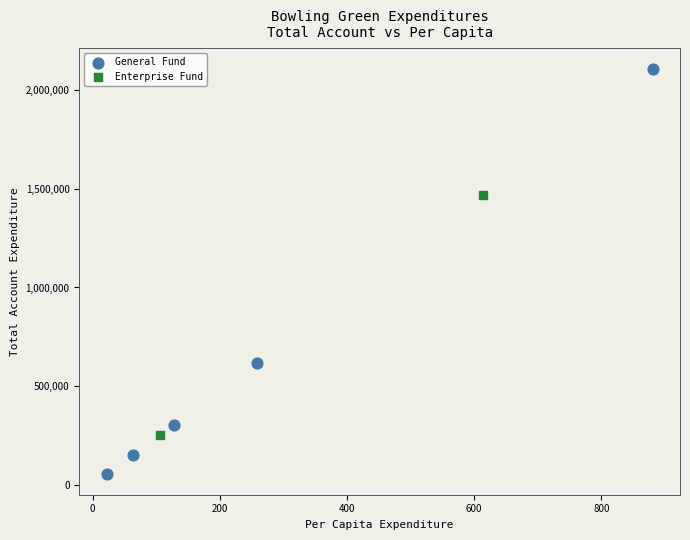

What are all the series names shown in the legend?

General Fund, Enterprise Fund